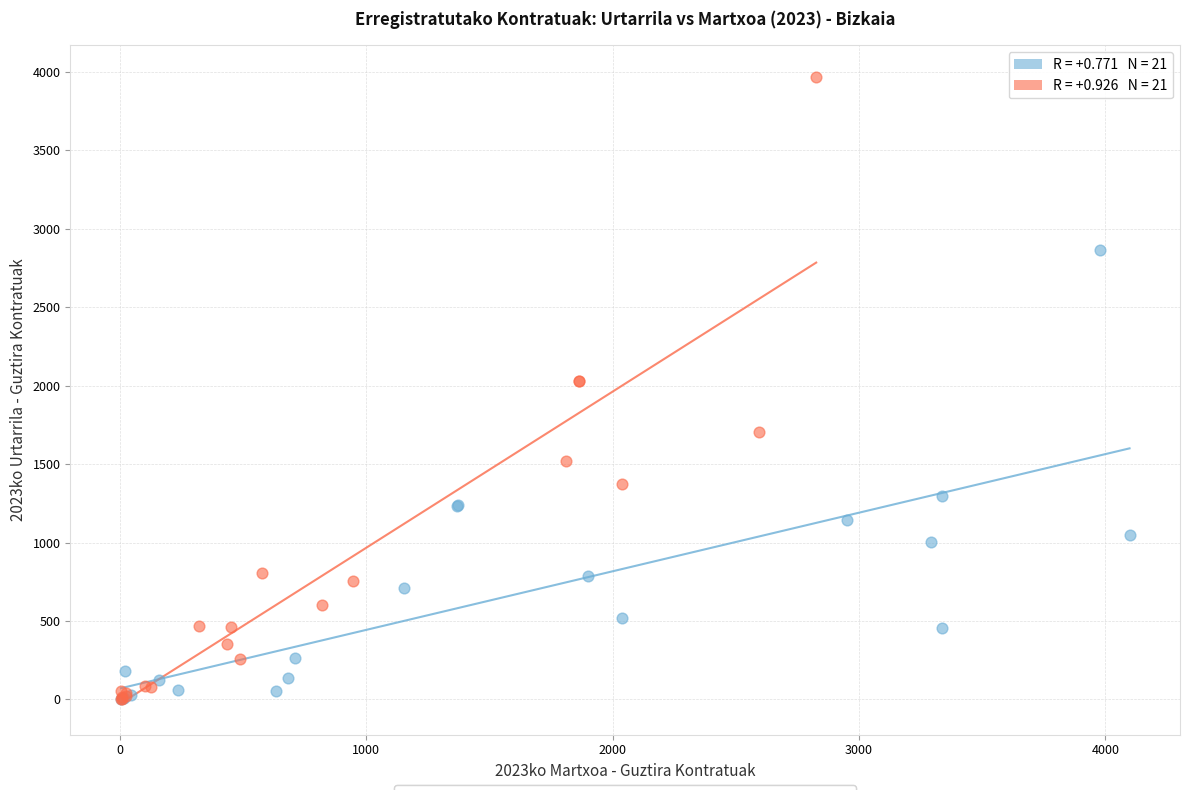

Which series reaches the maximum Y coordinate?

Emakumezkoak (Emakumeak)